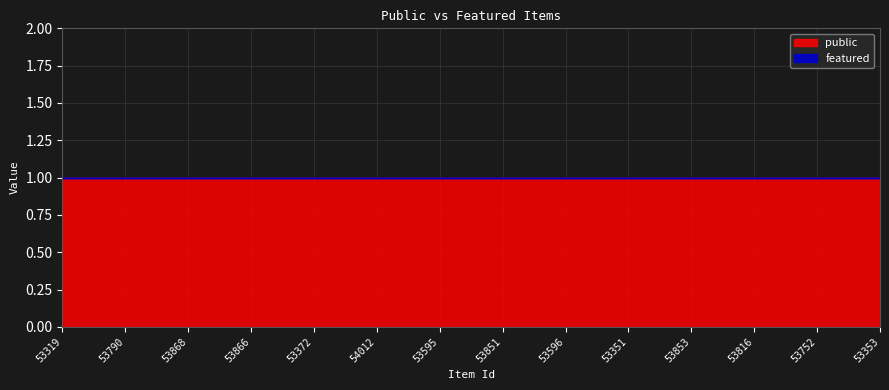

What is the label of the 8th point from the left?

53851